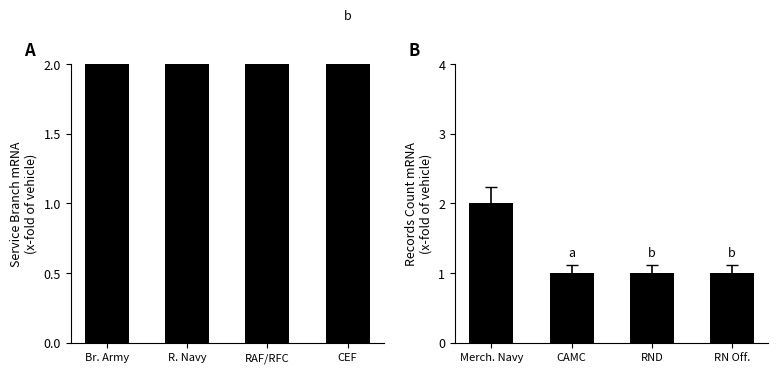

What is the lowest value of the Service Branch series?

2